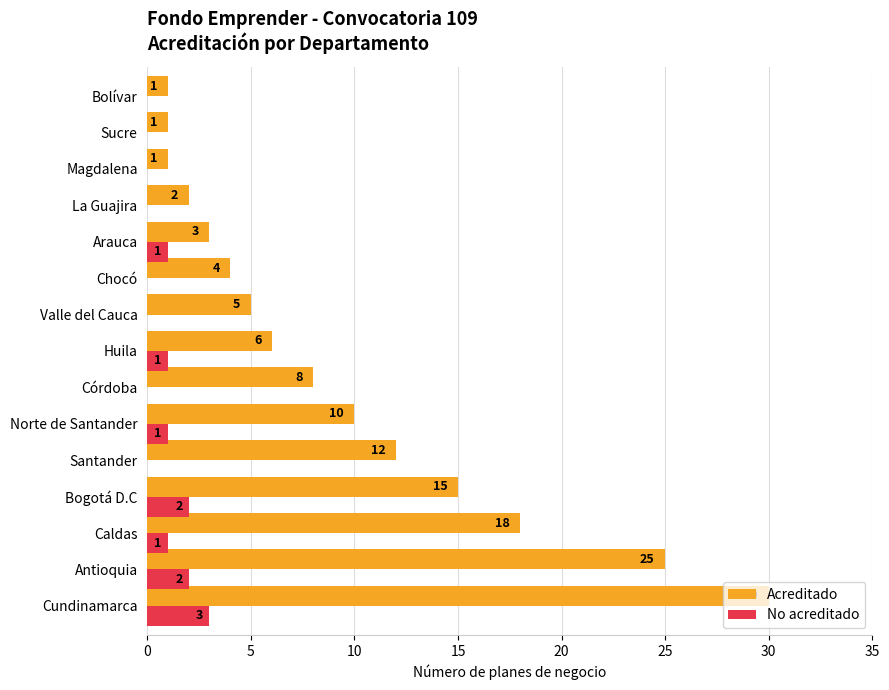

Where is Acreditado nearest to the value 15?

Bogotá D.C